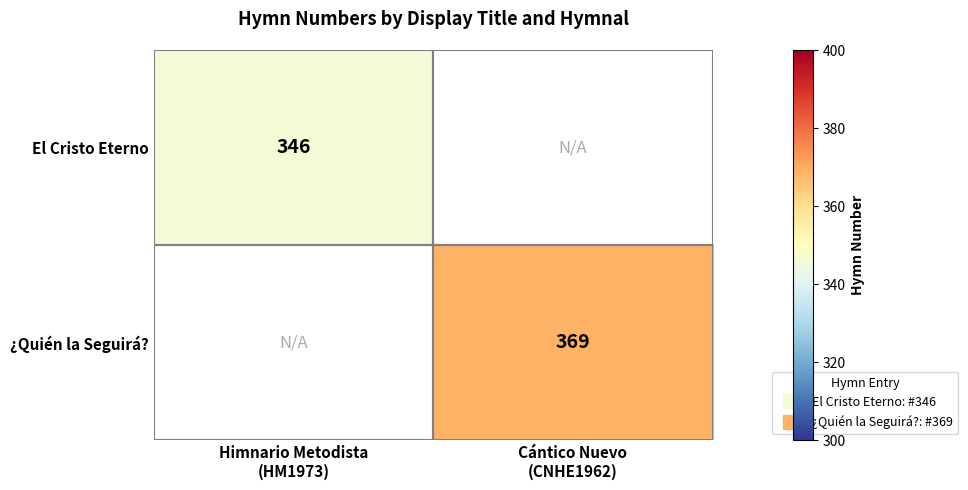

True or false: ¿Quién la Seguirá? has a value of 369.0 at Cántico Nuevo (CNHE1962).

True